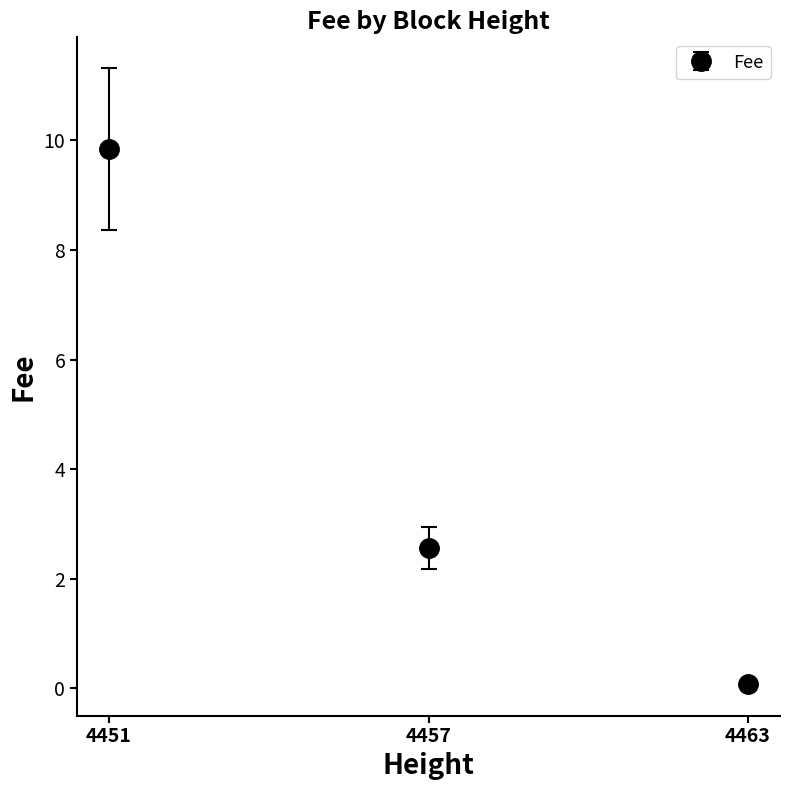

Approximately how many times larger is the value at 4457 compared to 4451?

0.3